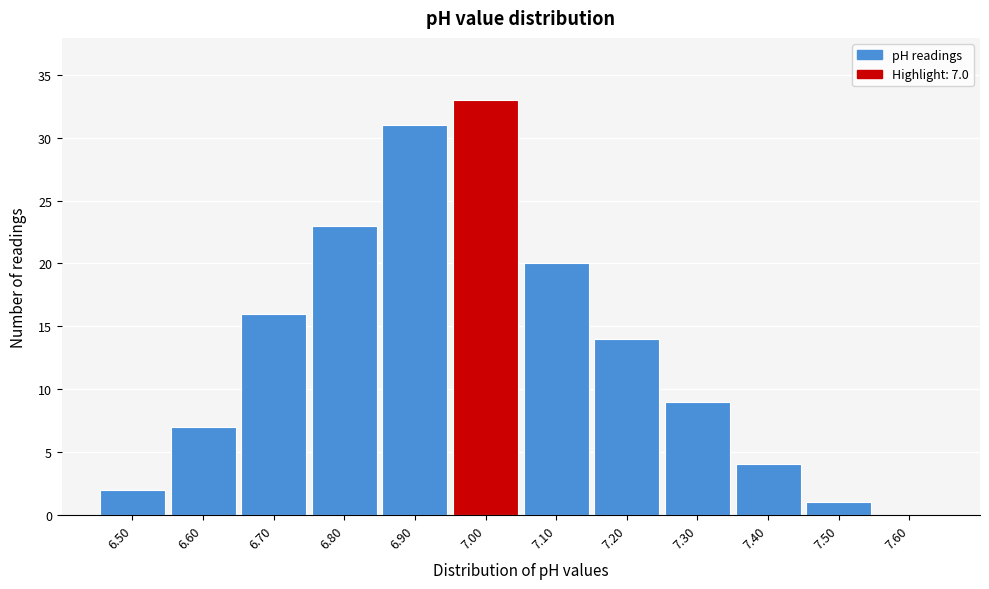

Over which range of the x-axis is the bar tallest?

6.95 to 7.05